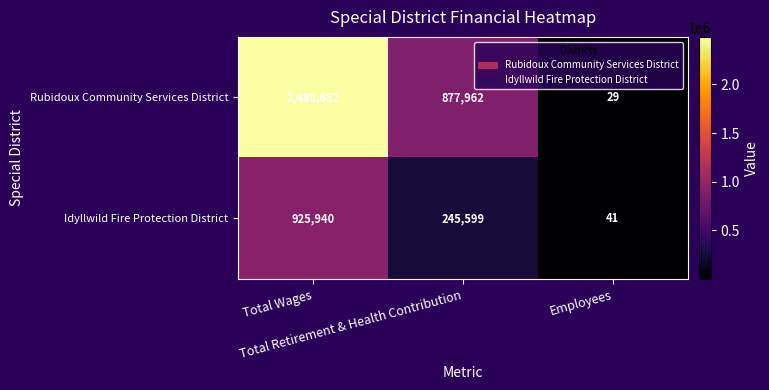

How many Idyllwild Fire Protection District values are between 41 and 925940?

3